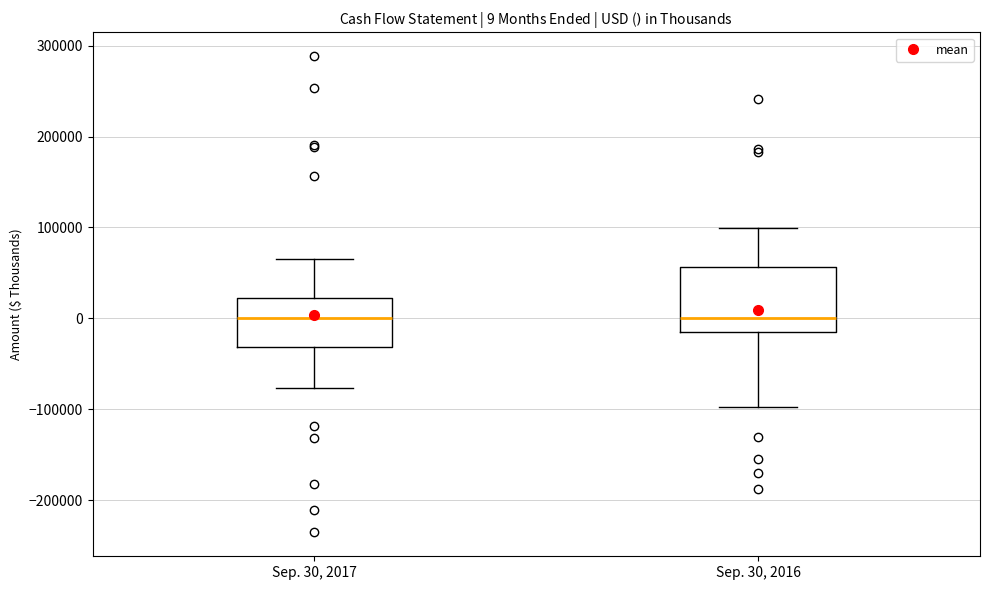

Which box is the tallest, from its lower edge to its upper edge?

Sep. 30, 2016